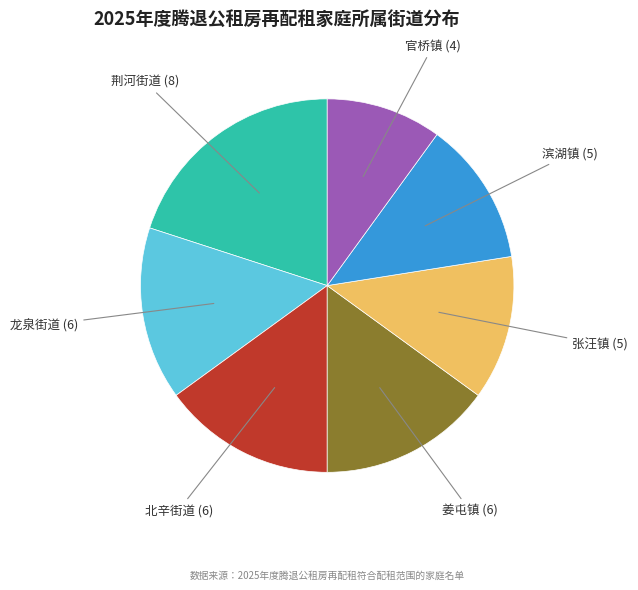

Which category has the smallest portion of the pie?

官桥镇